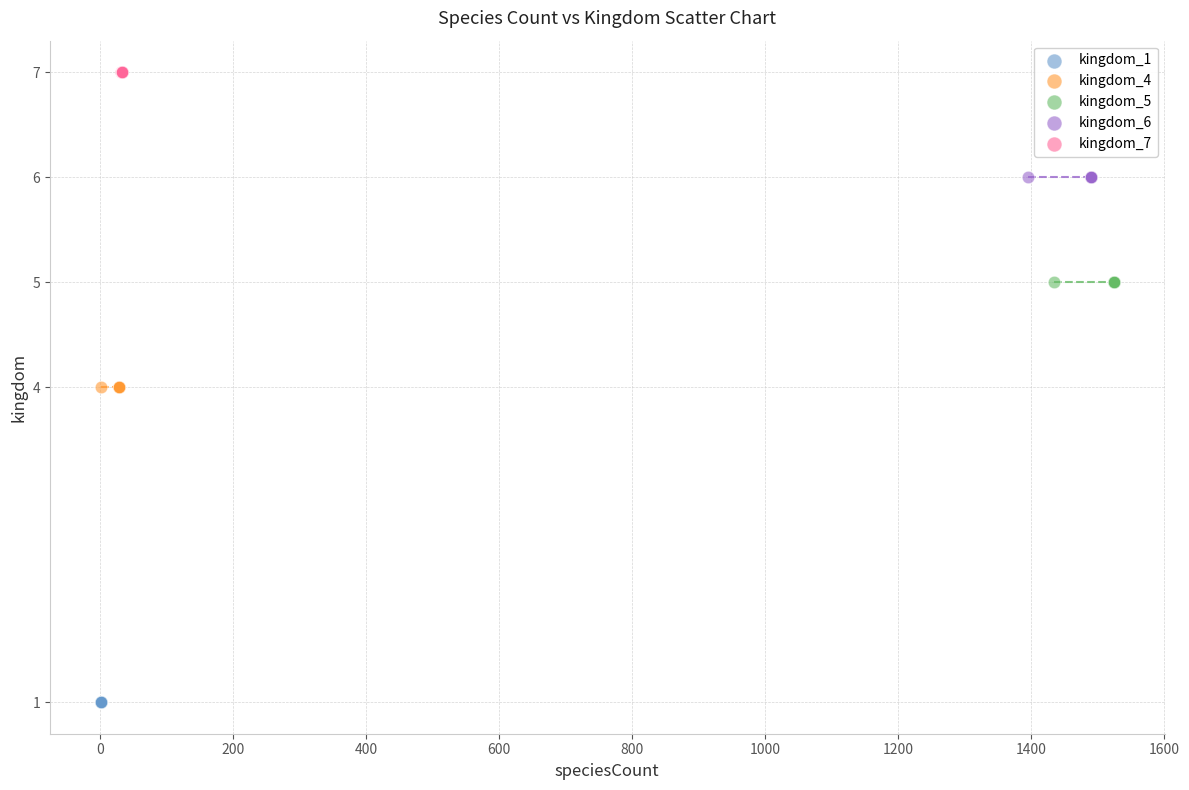

Which series contains the lowest Y value?

kingdom_1